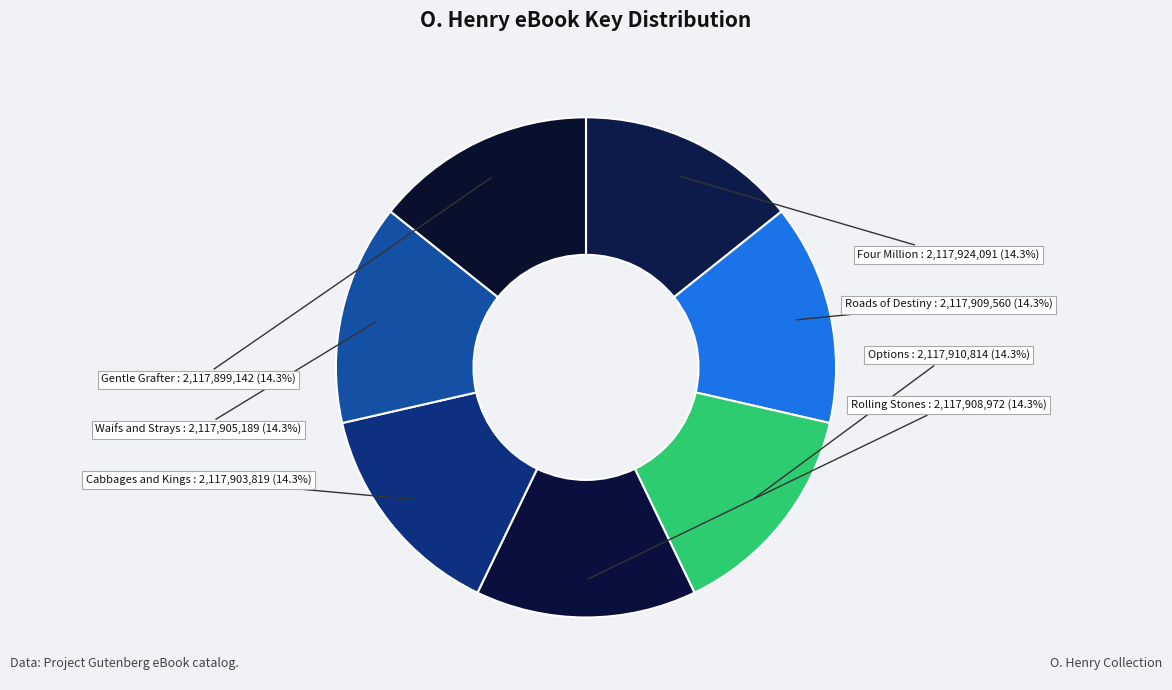

How many slices are in this pie chart?

7